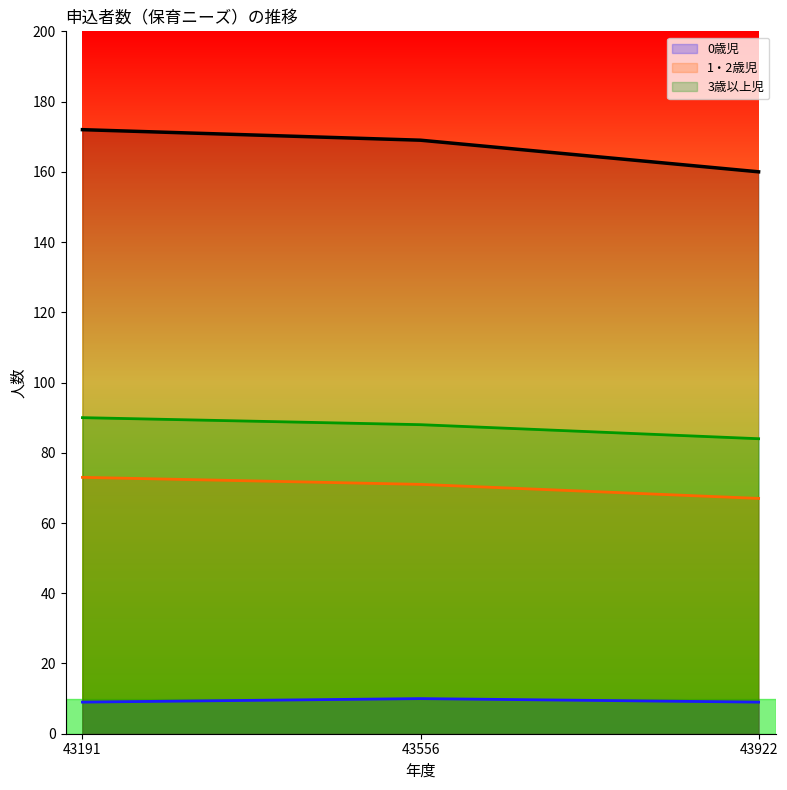

Reading right to left, extract all data points from this chart.

合計_line: 160	169	172
0歳児_line: 9	10	9
1・2歳児_line: 67	71	73
3歳以上児_line: 84	88	90